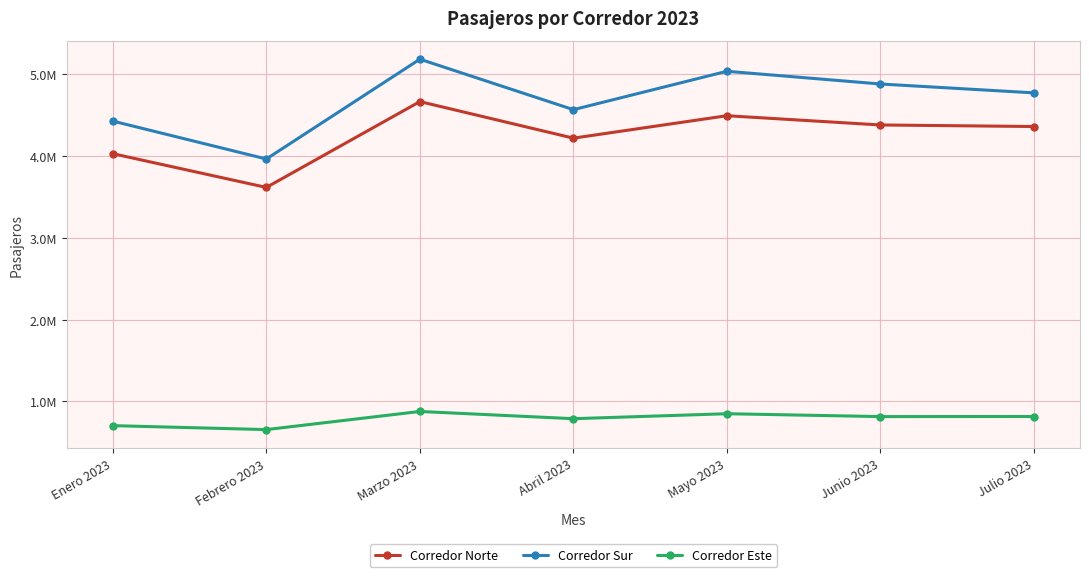

Rank the categories by Corredor Sur value from highest to lowest.

Marzo 2023, Mayo 2023, Junio 2023, Julio 2023, Abril 2023, Enero 2023, Febrero 2023